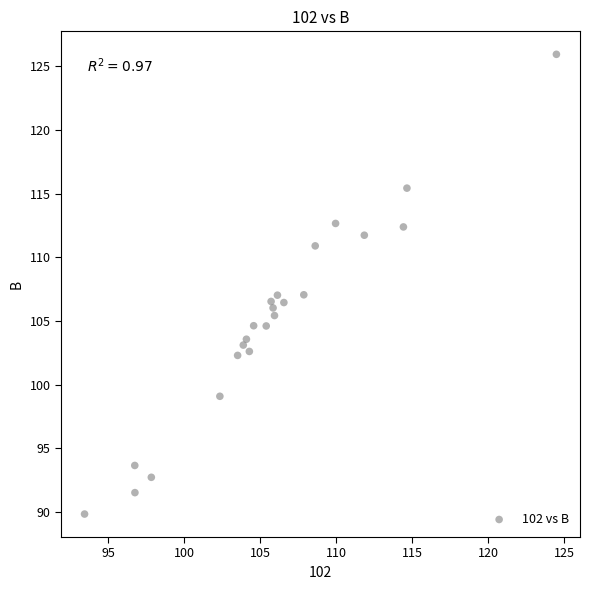

What is the range of X values (max minus min)?

31.1